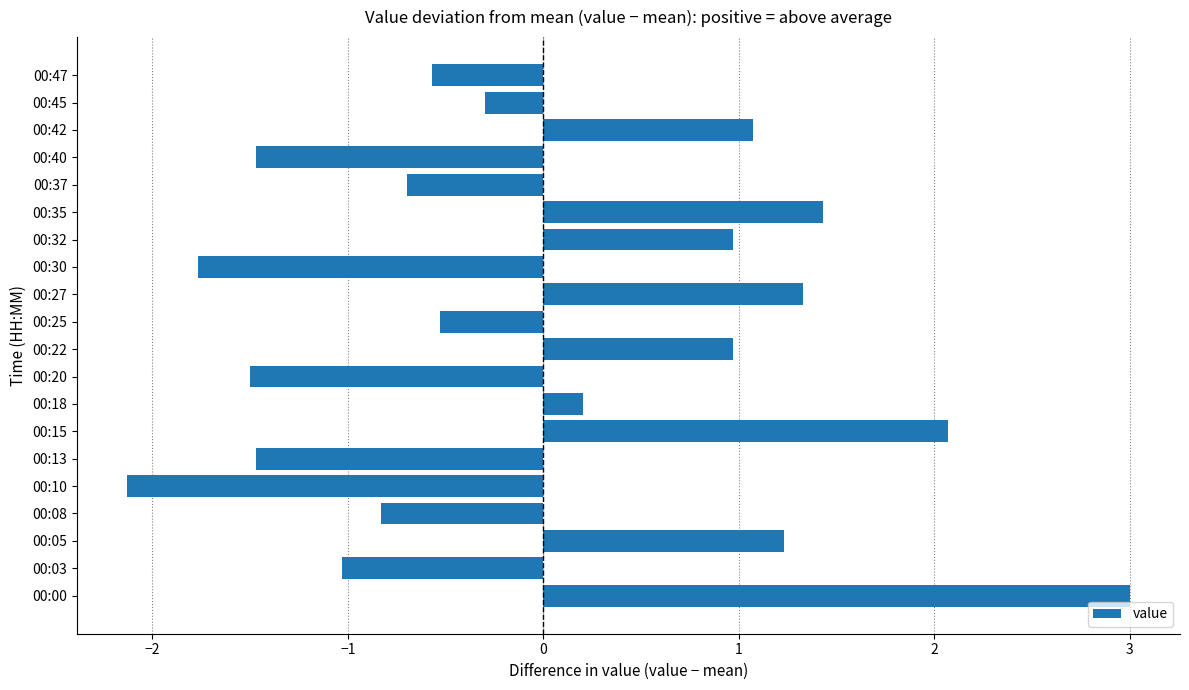

Which has a higher value, 00:27 or 00:25?

00:27